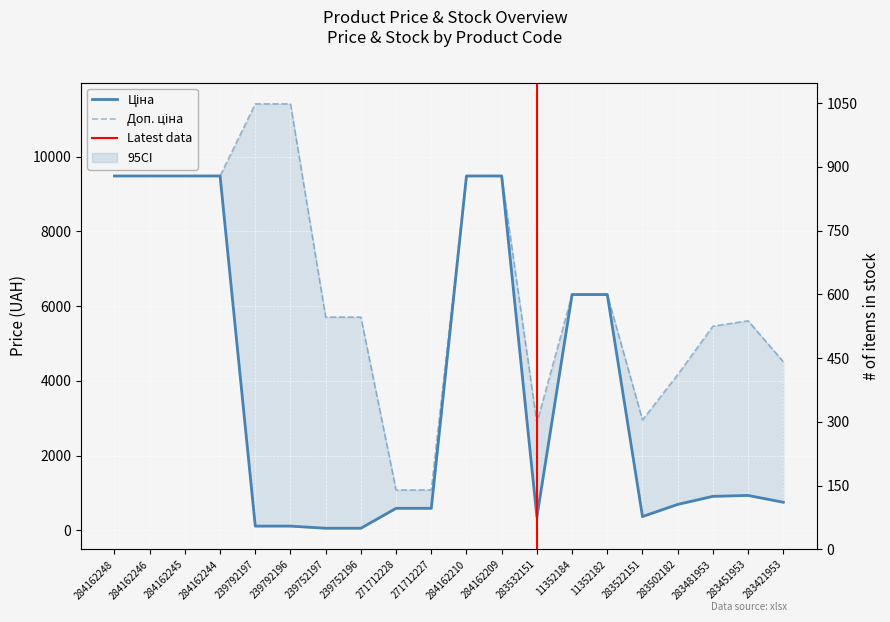

Count the number of categories in the chart.

20